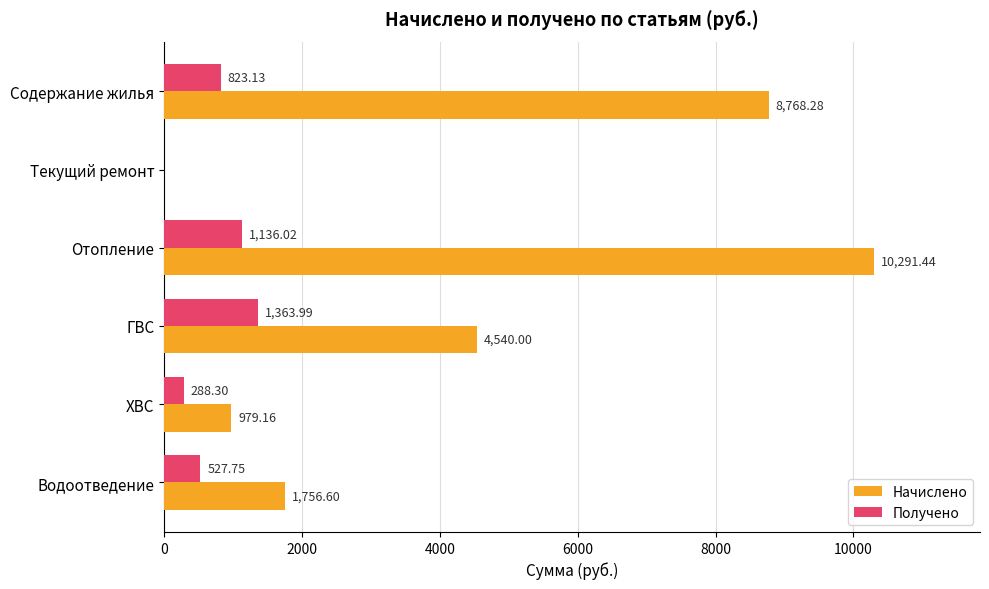

Is the value of Получено at Отопление greater than the value of Начислено at Содержание жилья?

No